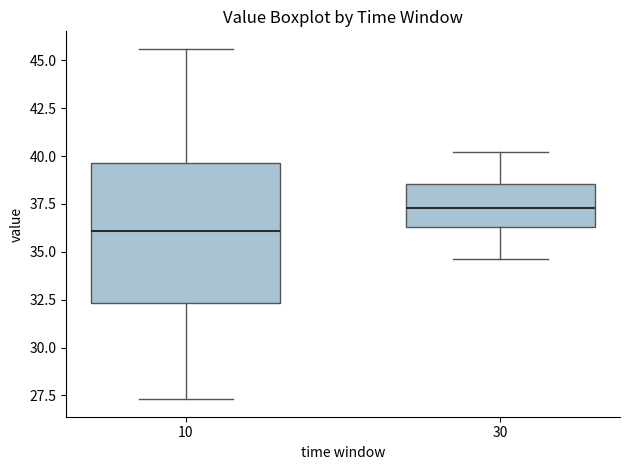

Reading left to right, read every box against the y-axis: the position of its median line, the range the box covers, and the ends of its whiskers. The values are not printed on the chart, so give them approximately, as read against the axis.

10: median 36.0, box 32.5 to 39.5, whiskers 27.5 to 45.5
30: median 37.5, box 36.5 to 38.5, whiskers 34.5 to 40.0